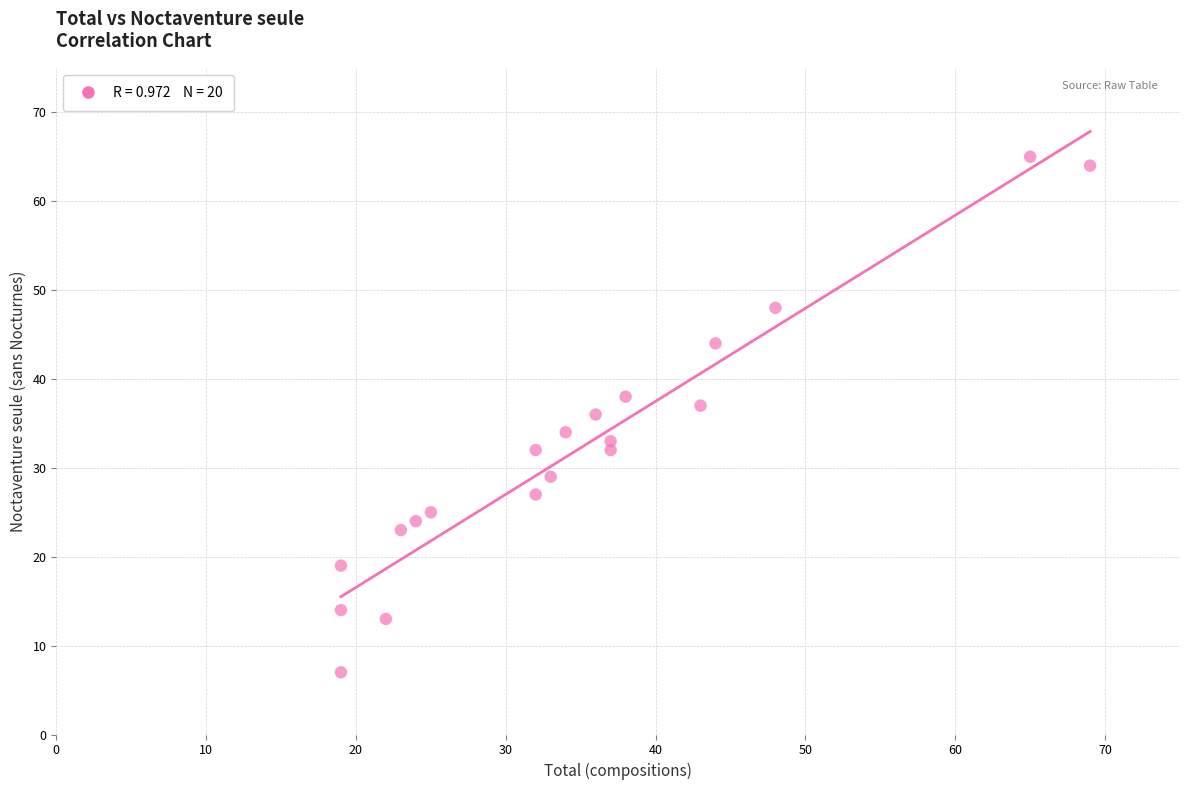

What is the range of X values (max minus min)?

50